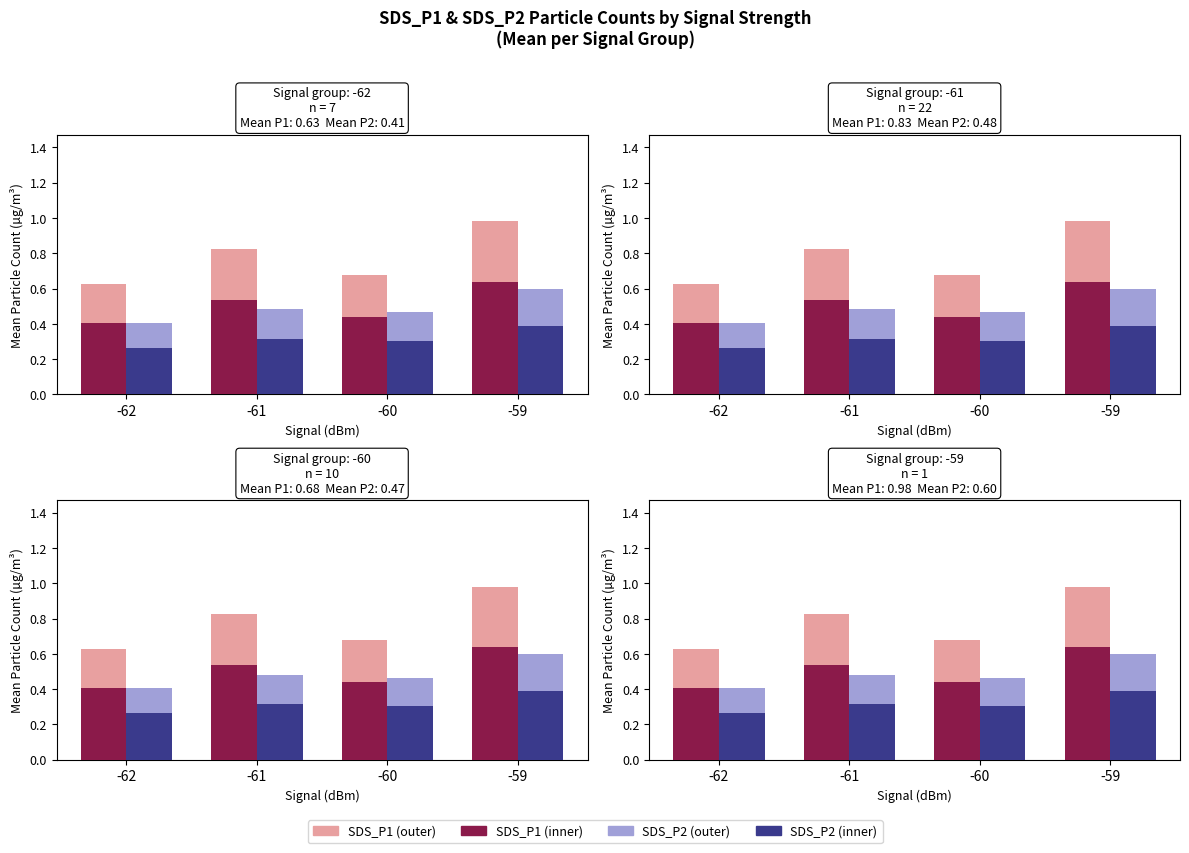

Rank the series by their maximum value, from lowest to highest.

SDS_P2, SDS_P2 (upper), SDS_P1, SDS_P1 (upper)